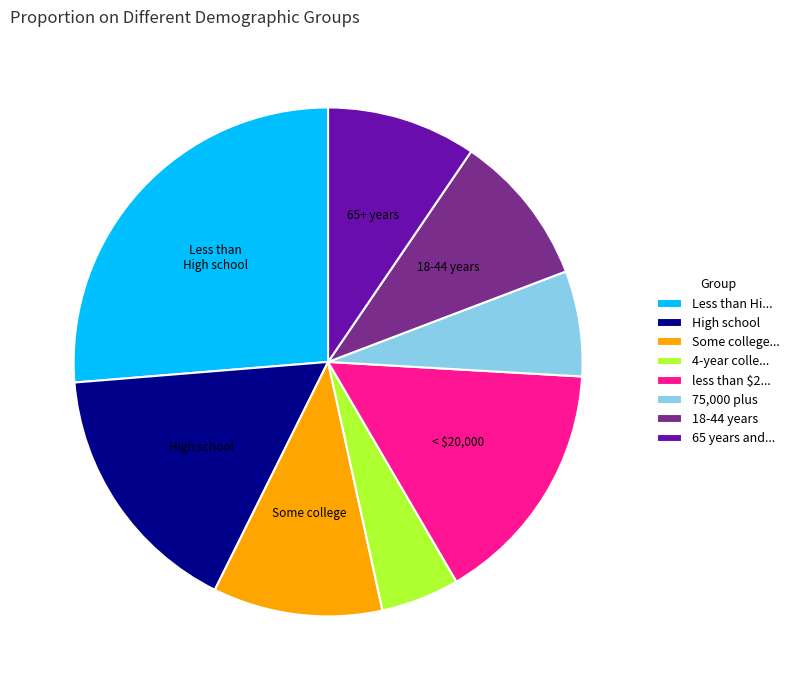

The 75,000 plus slice represents 1% of the pie. True or false?

False